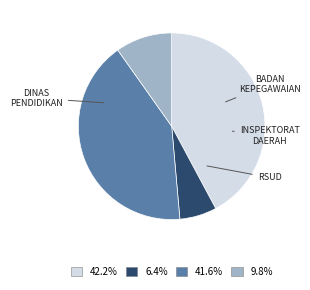

Is there a majority slice in this chart?

No